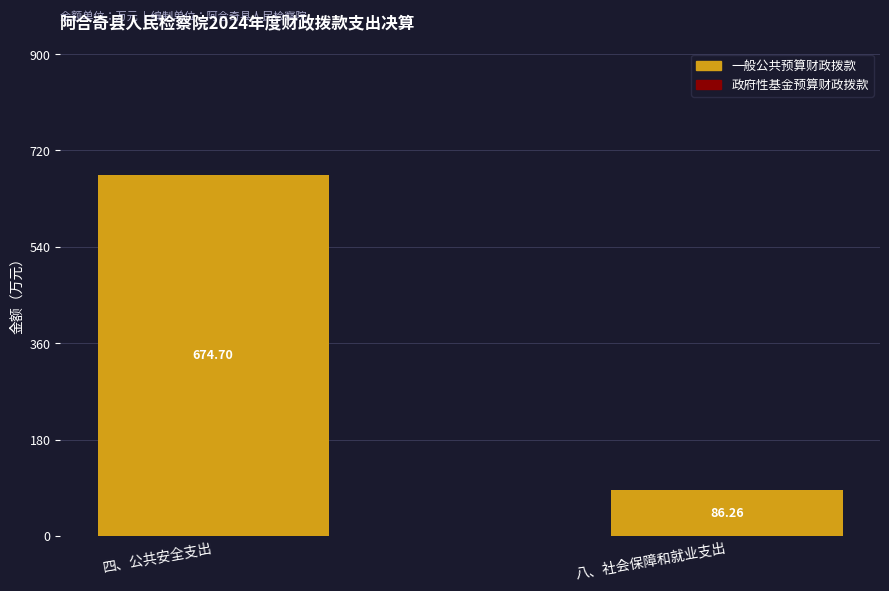

What is the label of the 2nd bar from the right?

四、公共安全支出